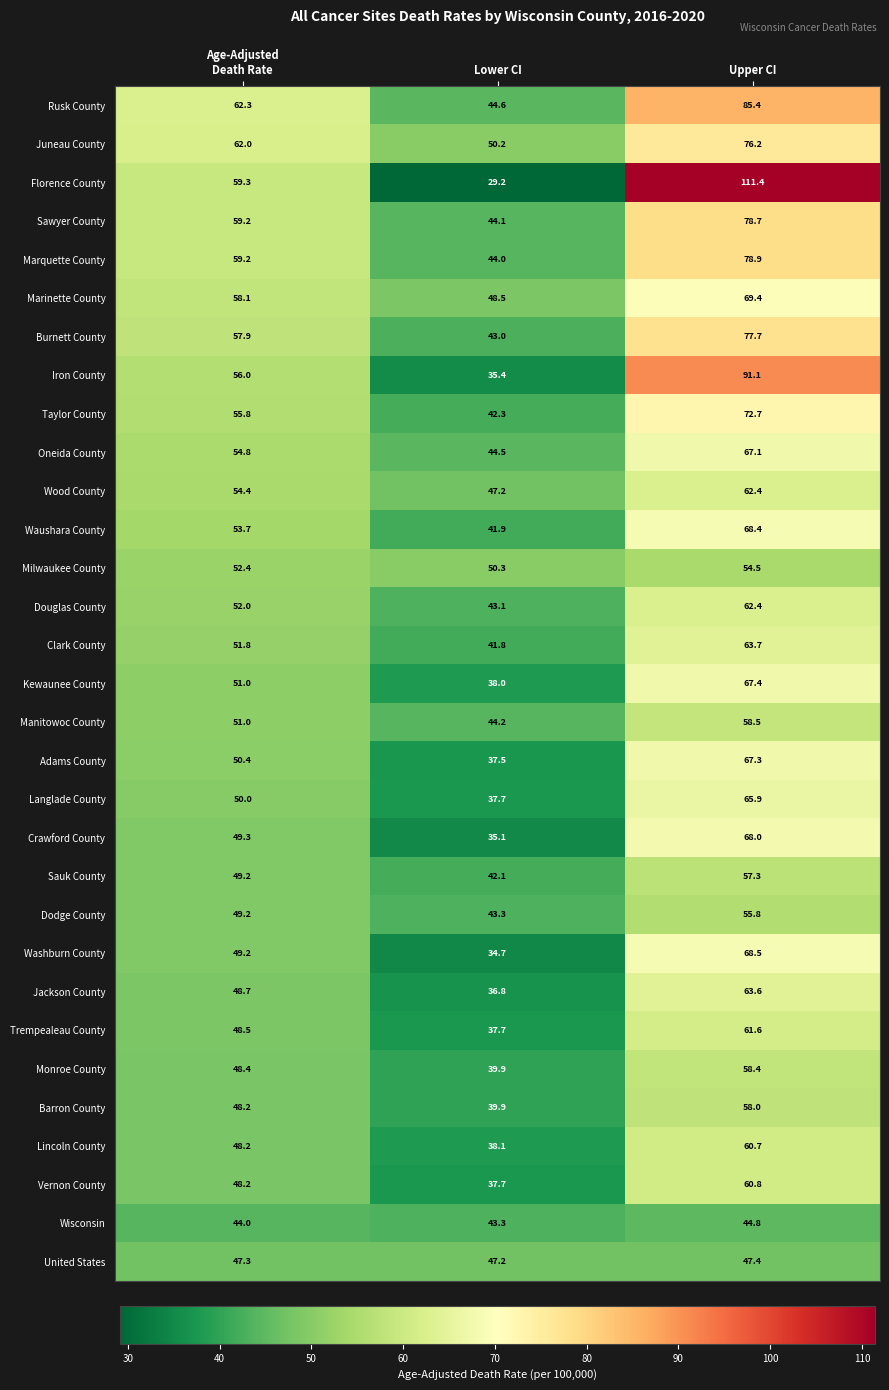

At how many categories does at least one series exceed 48?

3